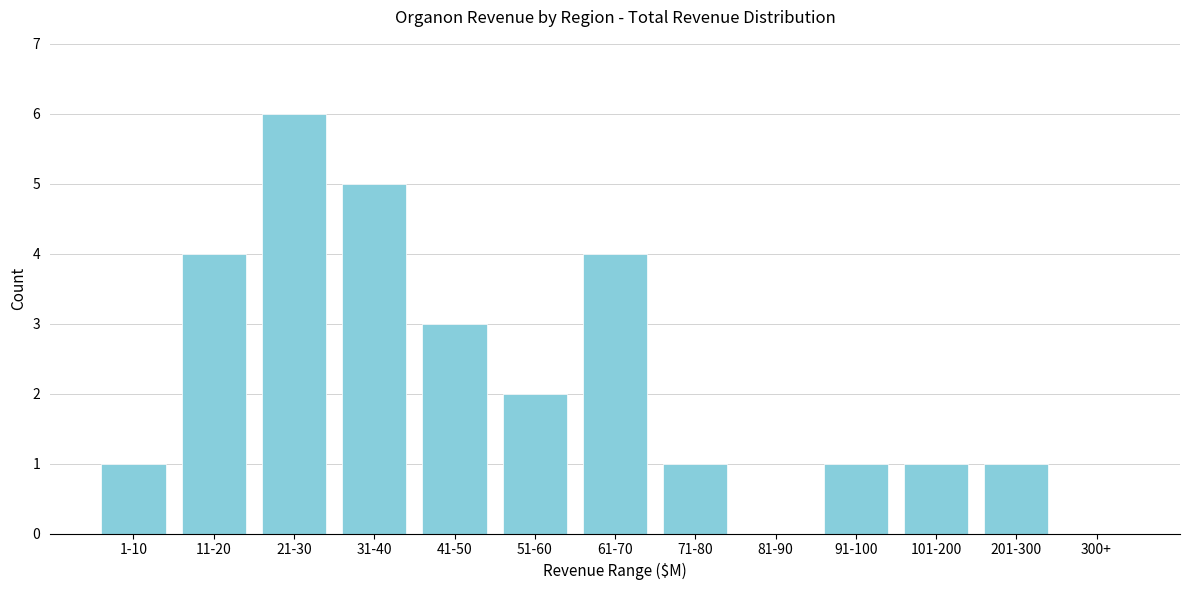

Reading left to right, what are all the values shown in this chart?

1-10=1	11-20=4	21-30=6	31-40=5	41-50=3	51-60=2	61-70=4	71-80=1	81-90=0	91-100=1	101-200=1	201-300=1	300+=0